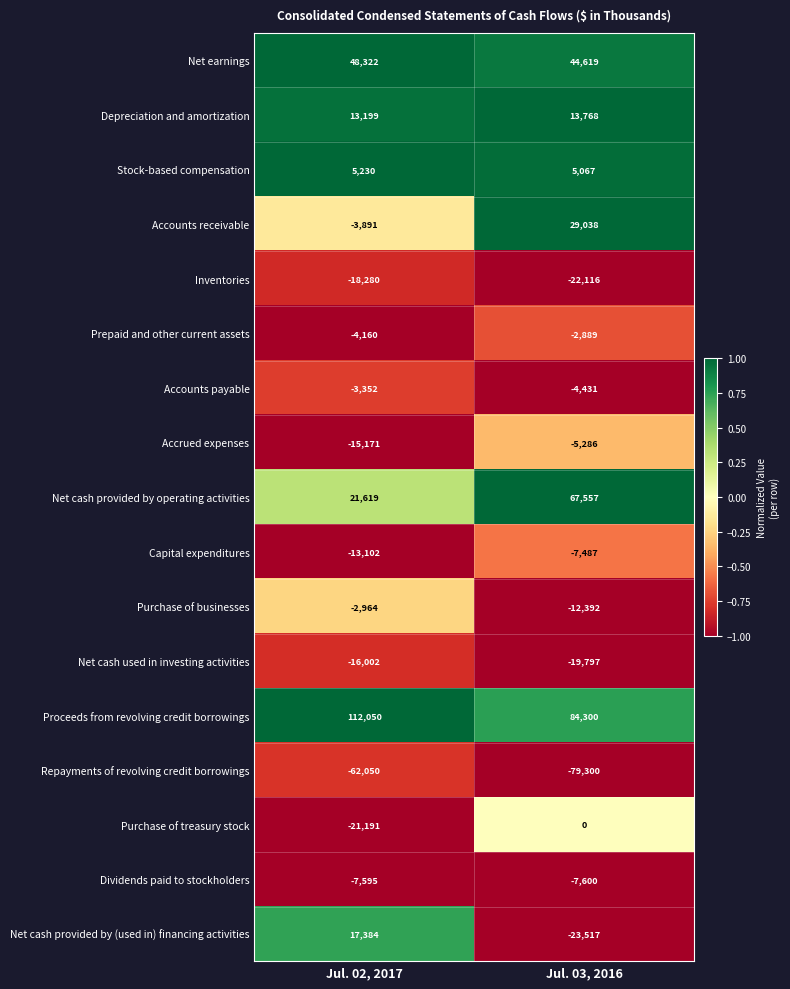

What is the average value of the Depreciation and amortization series?

13484